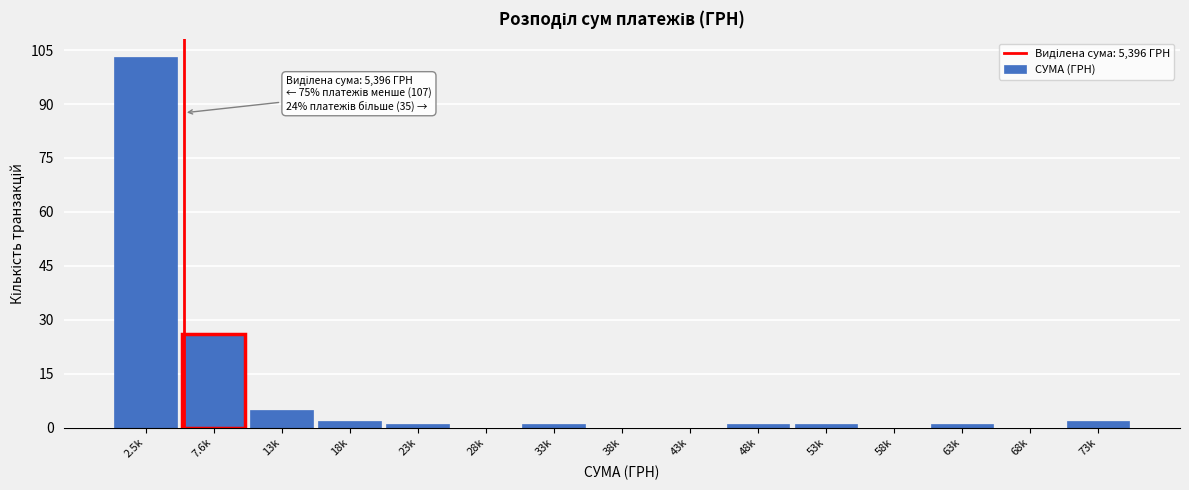

Reading left to right, extract all data points from this chart.

2.5k=103	7.6k=26	13k=5	18k=2	23k=1	28k=0	33k=1	38k=0	43k=0	48k=1	53k=1	58k=0	63k=1	68k=0	73k=2